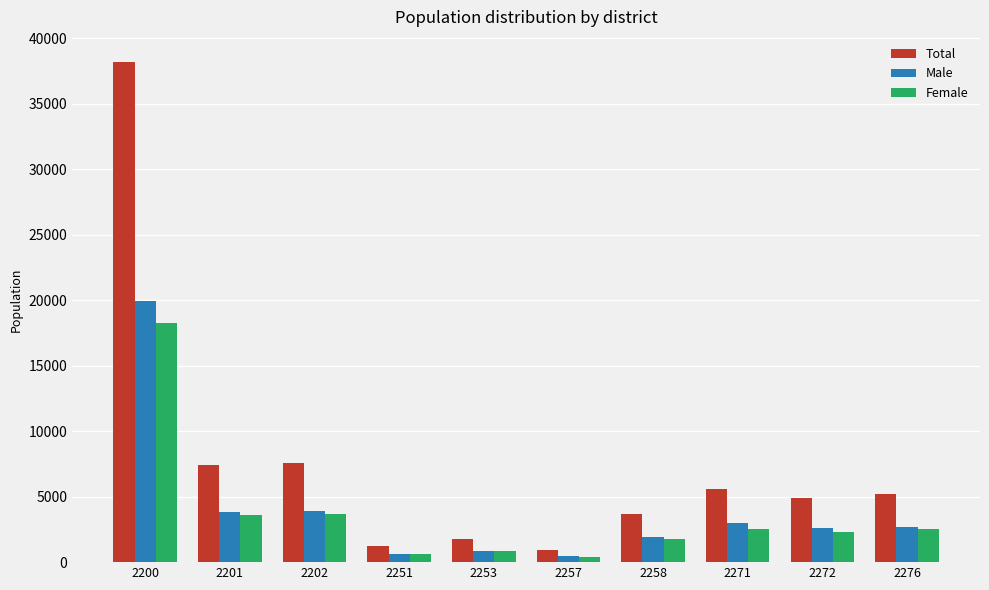

Which series has the largest total across all categories?

Total